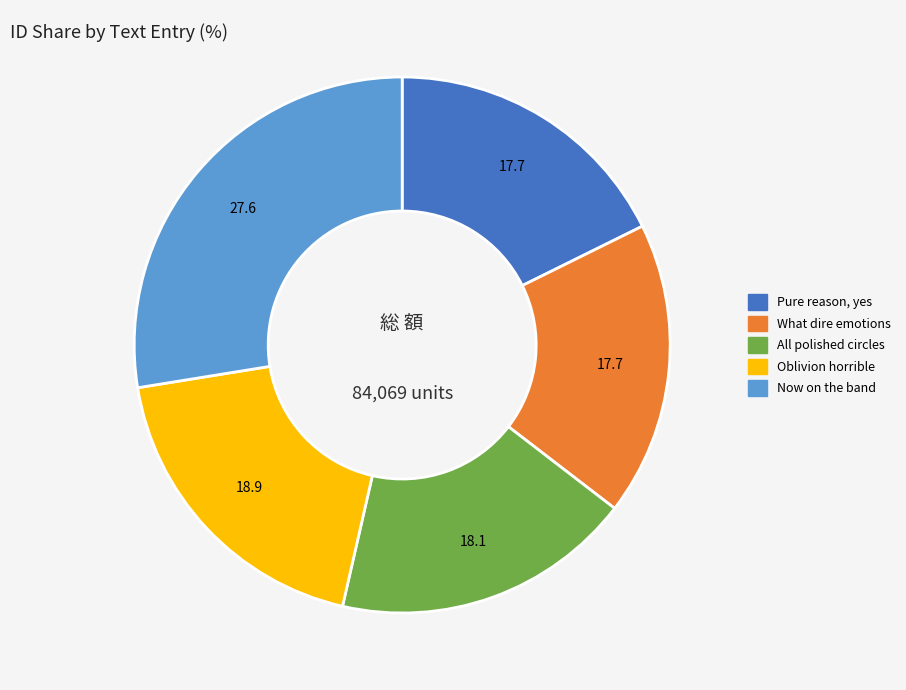

How many segments does this pie chart have?

5